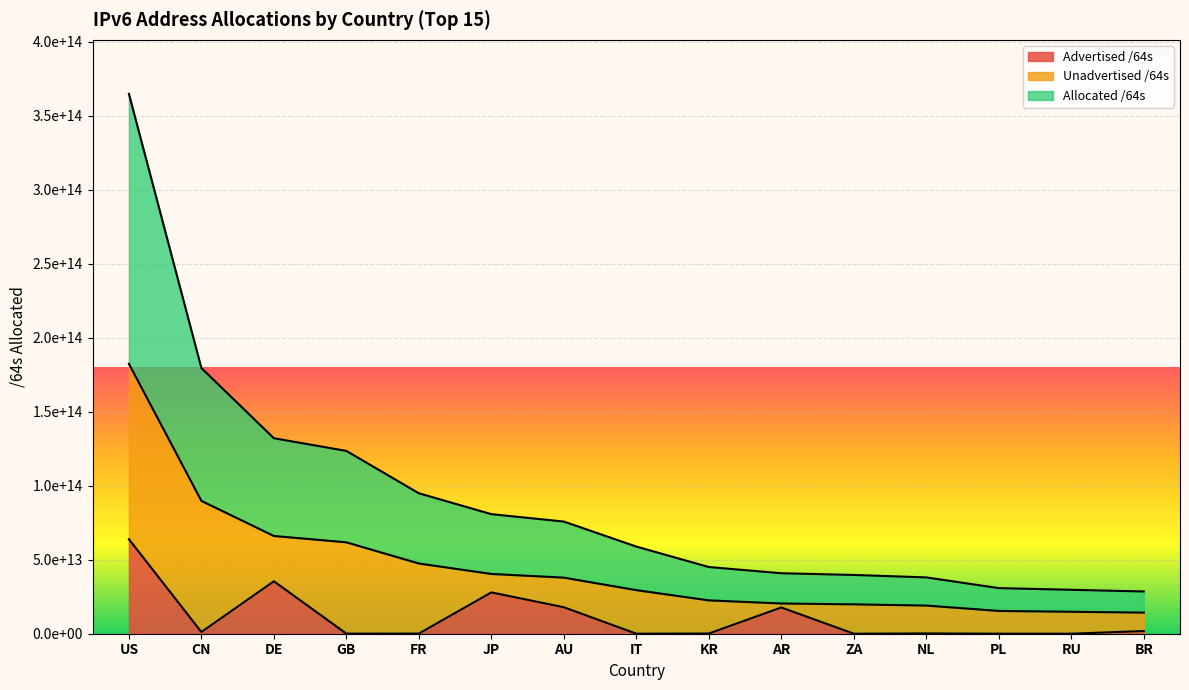

Does the chart display data point markers on the line(s)?

No